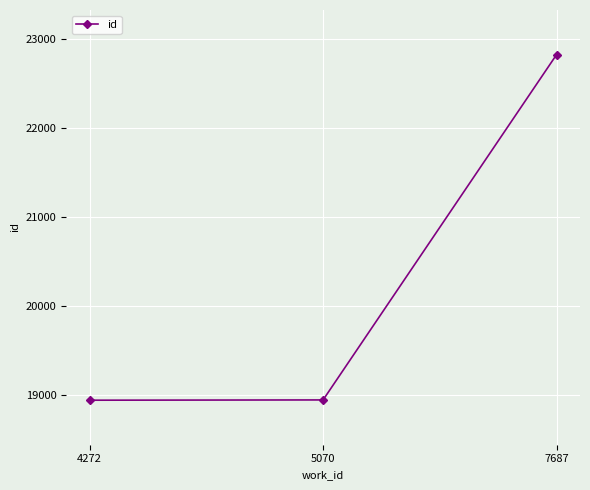

How many series are shown in this chart?

1